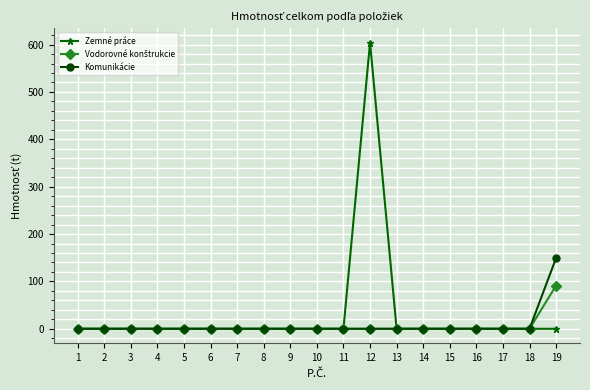

Is it true that Komunikácie equals 258.3 at 19?

False